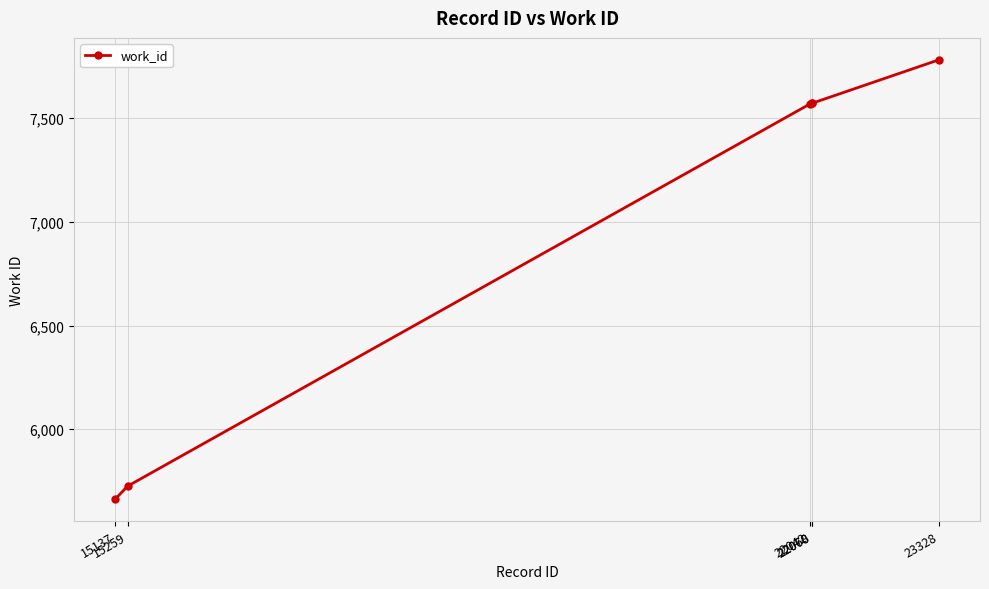

True or false: there are more than 1 points higher than both neighbors.

False